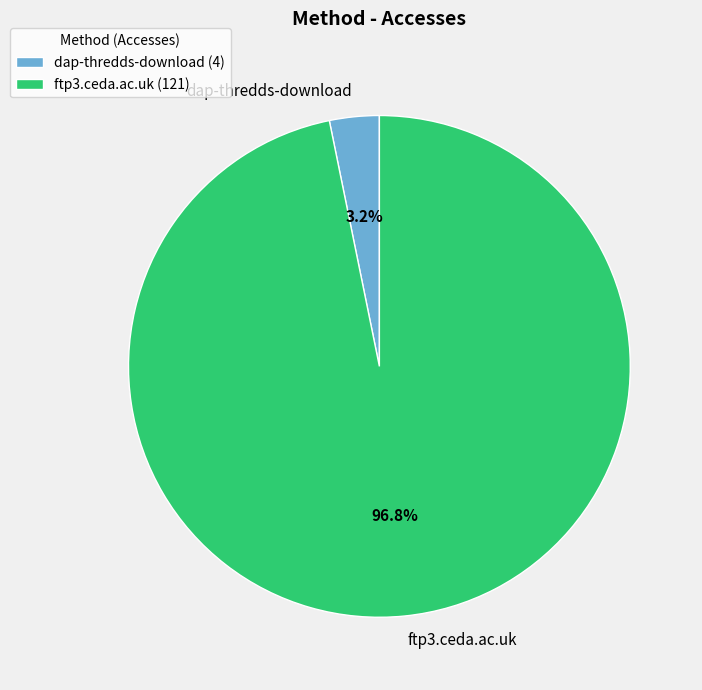

Is dap-thredds-download the majority of the pie?

No